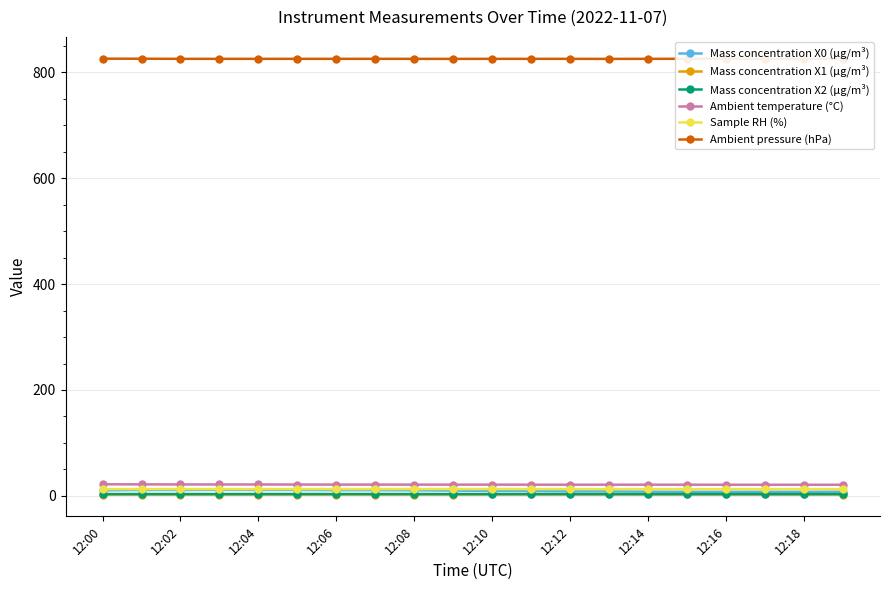

How many interior local valleys does the Ambient pressure (hPa) series have?

2